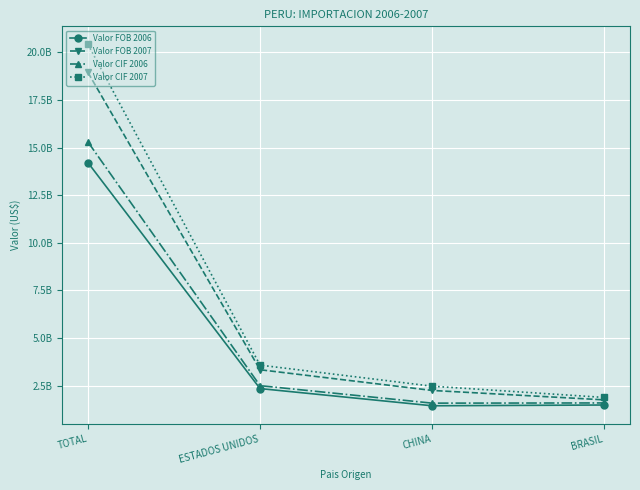

Which category has the highest value in the Valor FOB 2007 series?

TOTAL